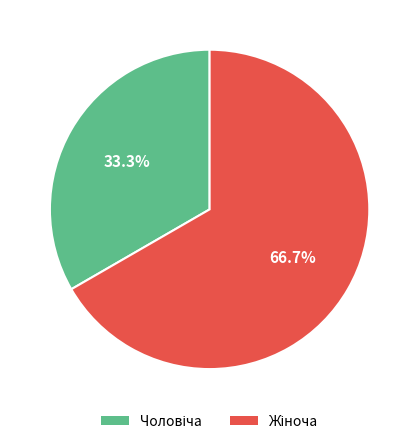

Is there a majority slice in this chart?

Yes